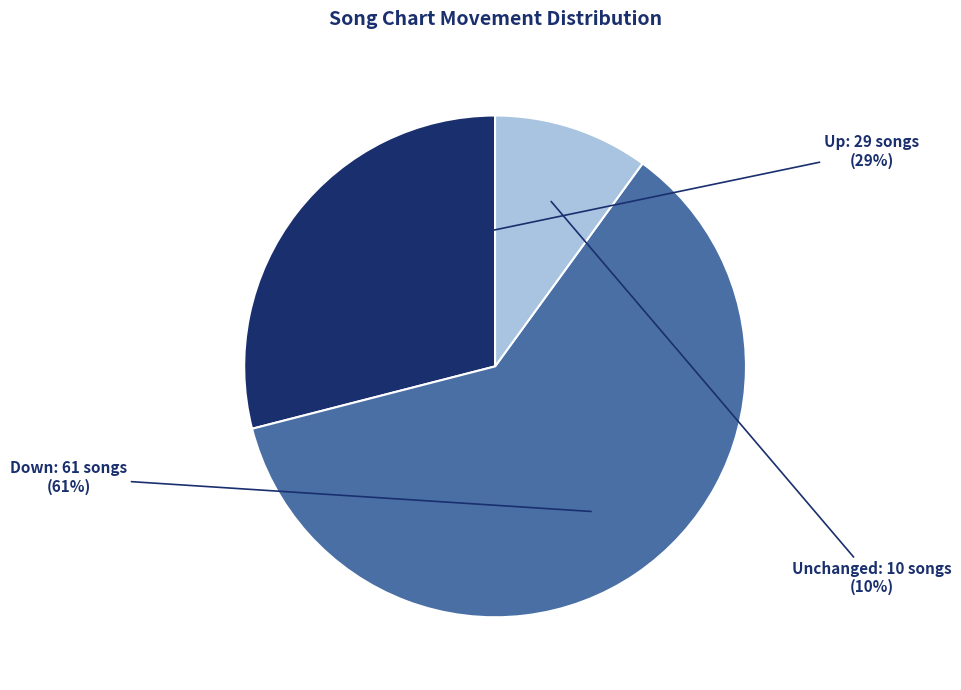

To the nearest percent, what is the difference between the largest and smallest slice percentages?

51%